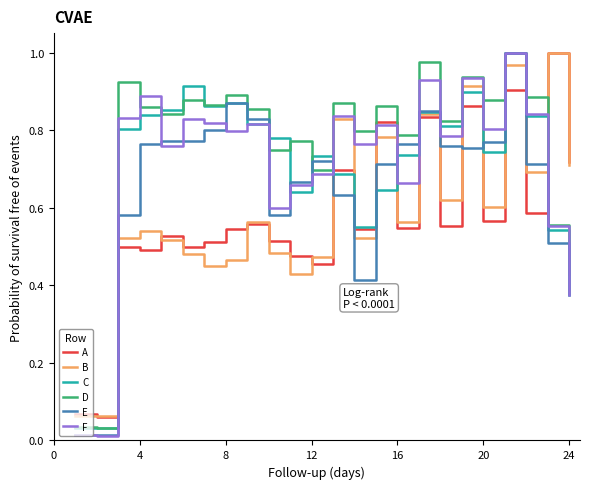

True or false: E has more than 2 interior local peaks.

True